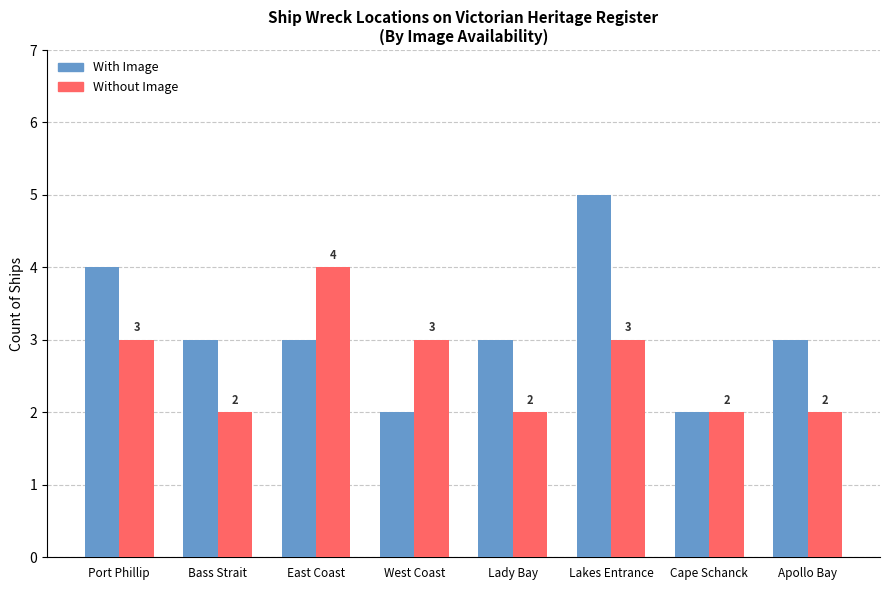

Which series has the widest spread of values?

With Image